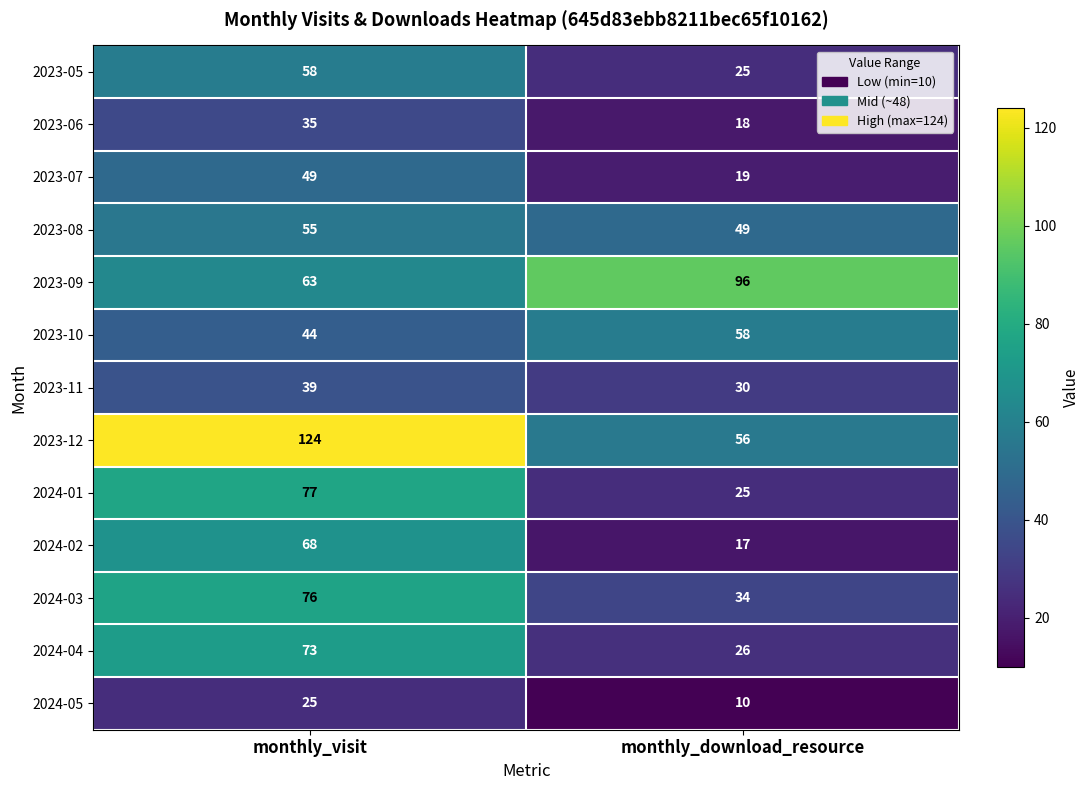

How many series are shown in this chart?

13